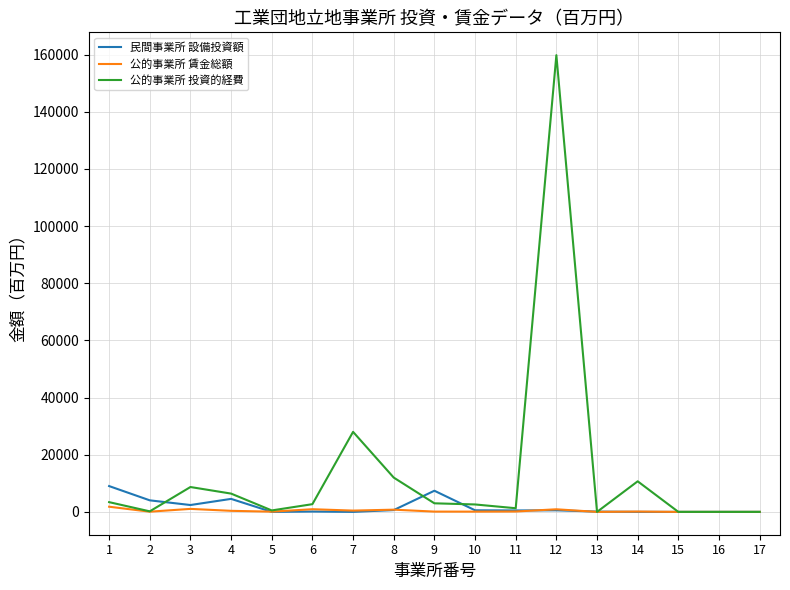

True or false: 公的事業所 投資的経費 has a value of 190.0 at 2.

True